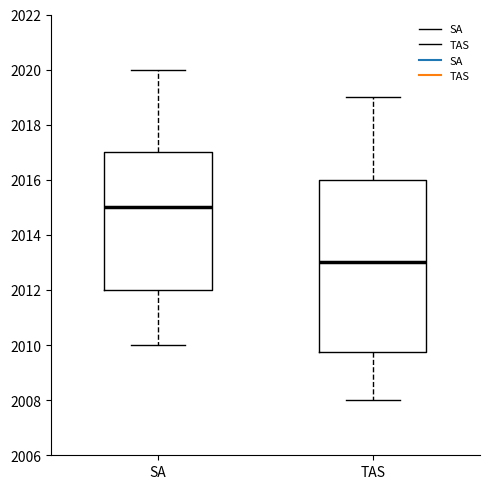

Where is the lower edge of the box for TAS on the y-axis? The values are not printed on the chart, so give them approximately, as read against the axis.

2009.8